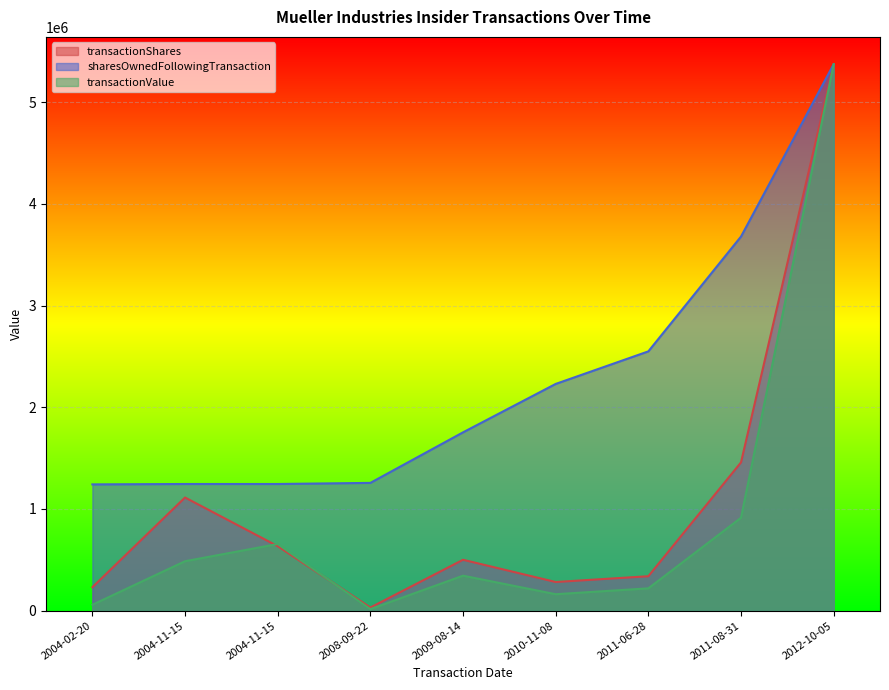

Where does the transactionValue series first go above 344335?

2004-11-15